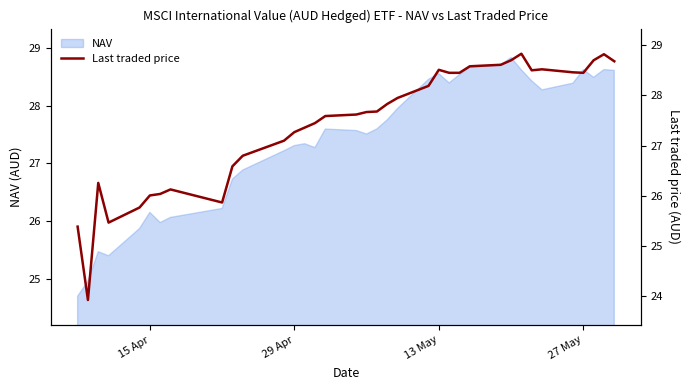

Does the chart display data point markers on the line(s)?

No